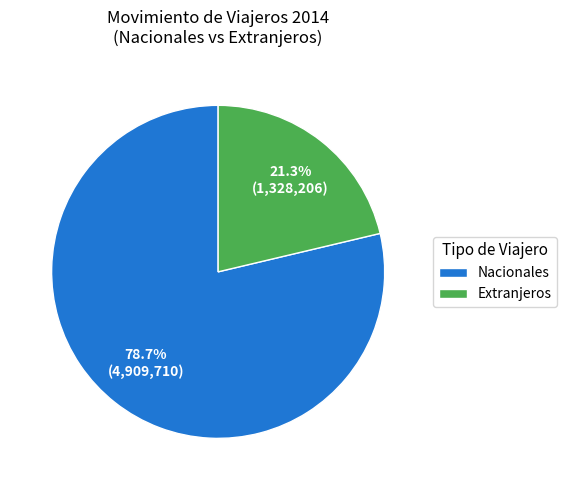

To the nearest percent, what is the difference between the largest and smallest slice percentages?

57%